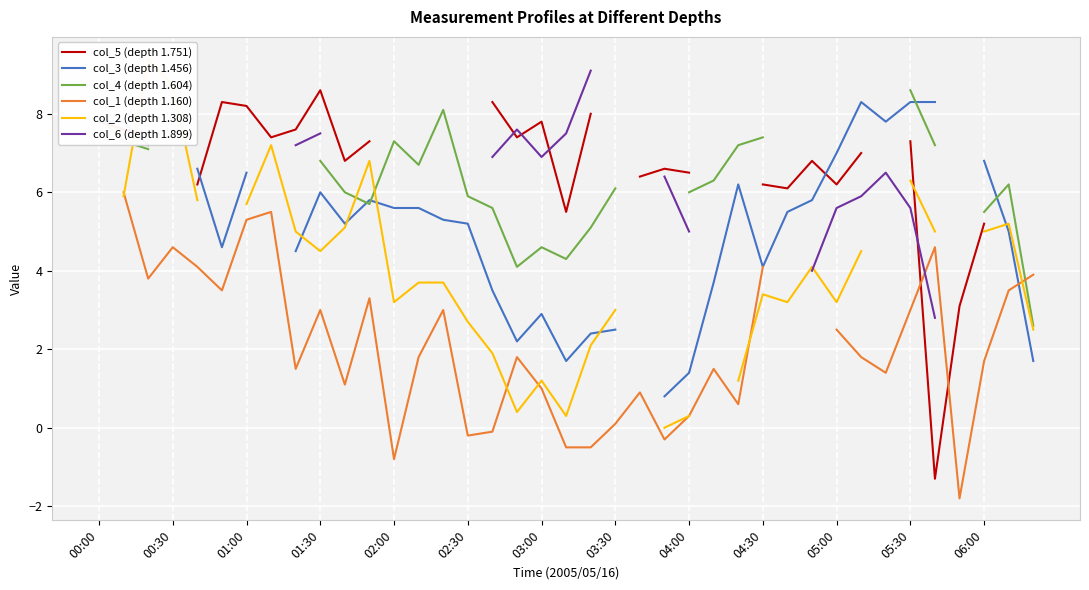

What is the minimum value shown in the chart?

-1.8